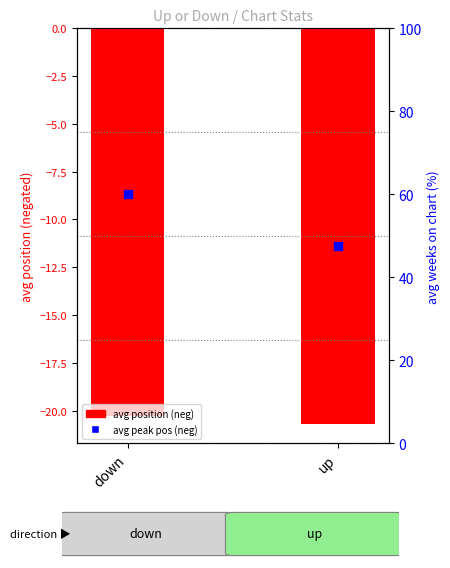

Which series has the largest total across all categories?

avg peak position (neg)